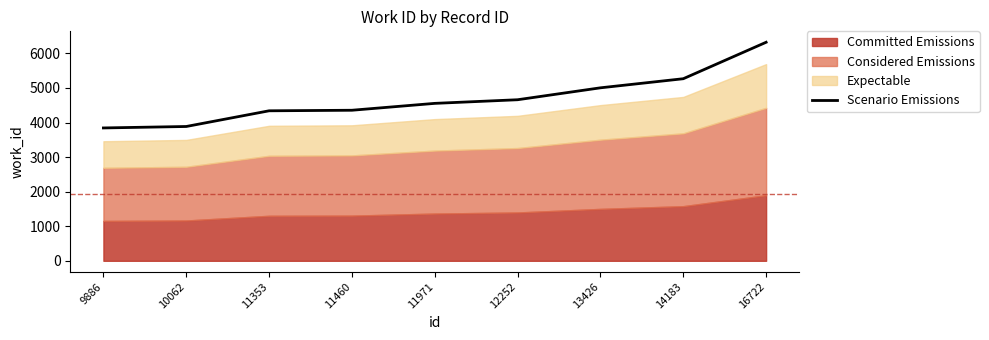

Reading left to right, transcribe all the data shown in this chart.

9886=3844	10062=3886	11353=4340	11460=4356	11971=4555	12252=4660	13426=5005	14183=5268	16722=6323